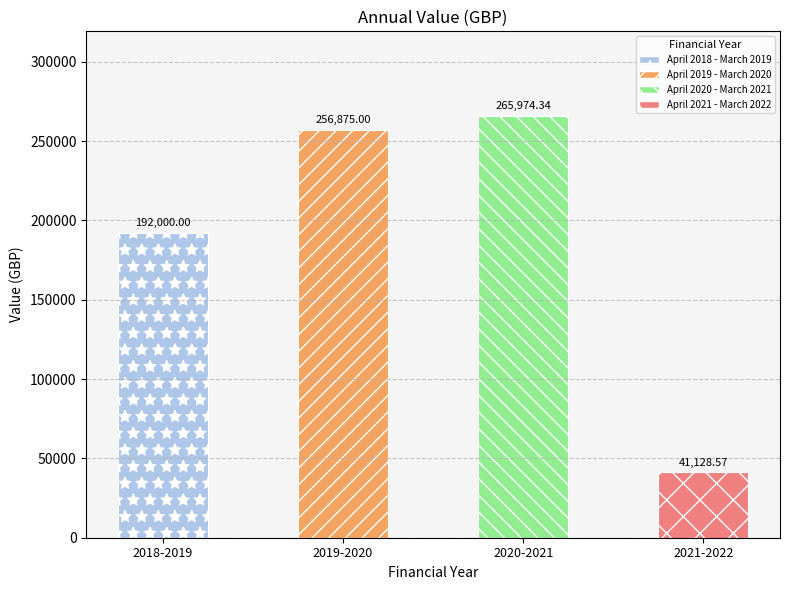

Which label corresponds to the smallest value in the chart?

April 2021 - March 2022